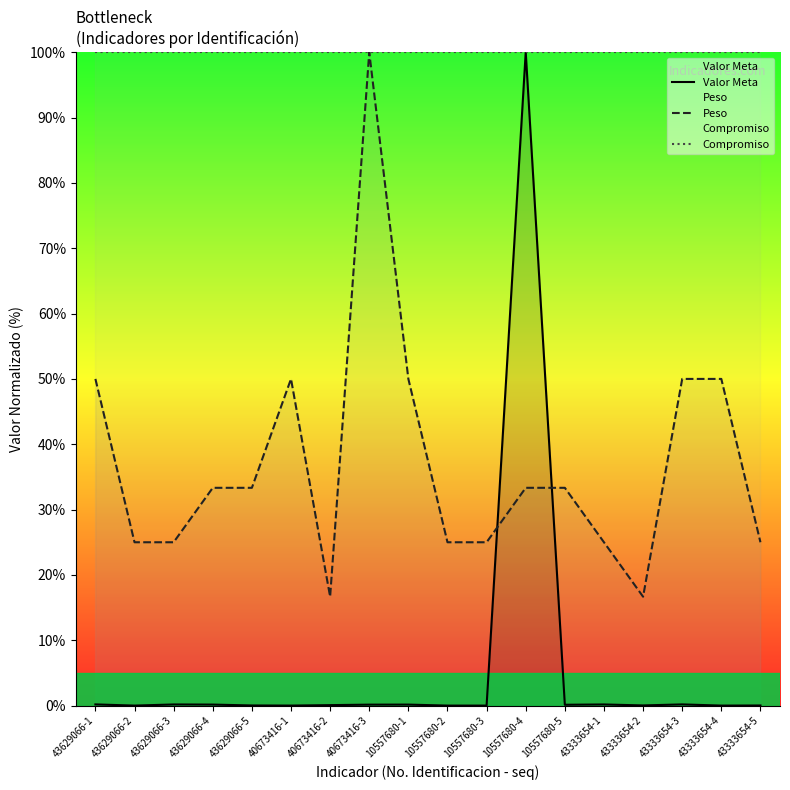

At 43333654-4, list the series in order from smallest to largest.

Valor Meta, Peso, Compromiso